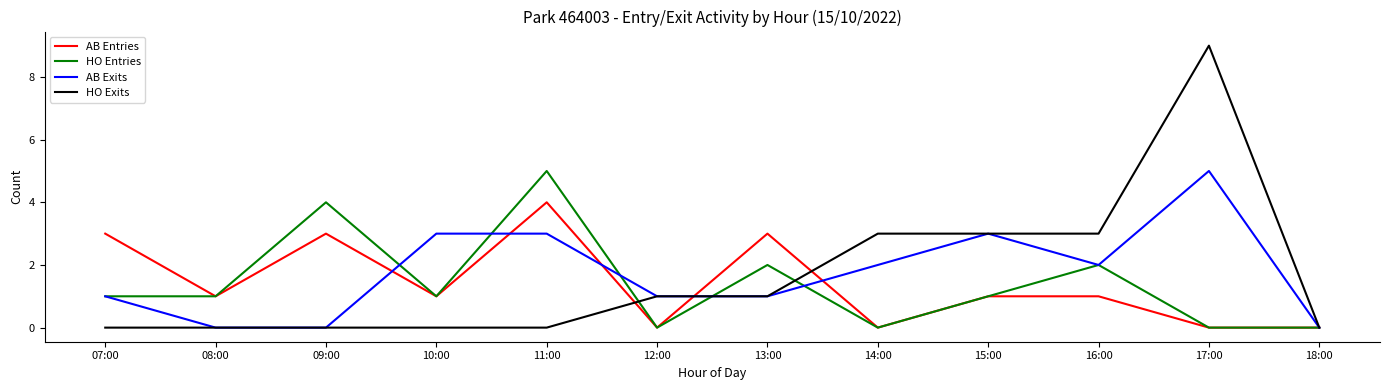

Which series has the widest spread of values?

HO Exits